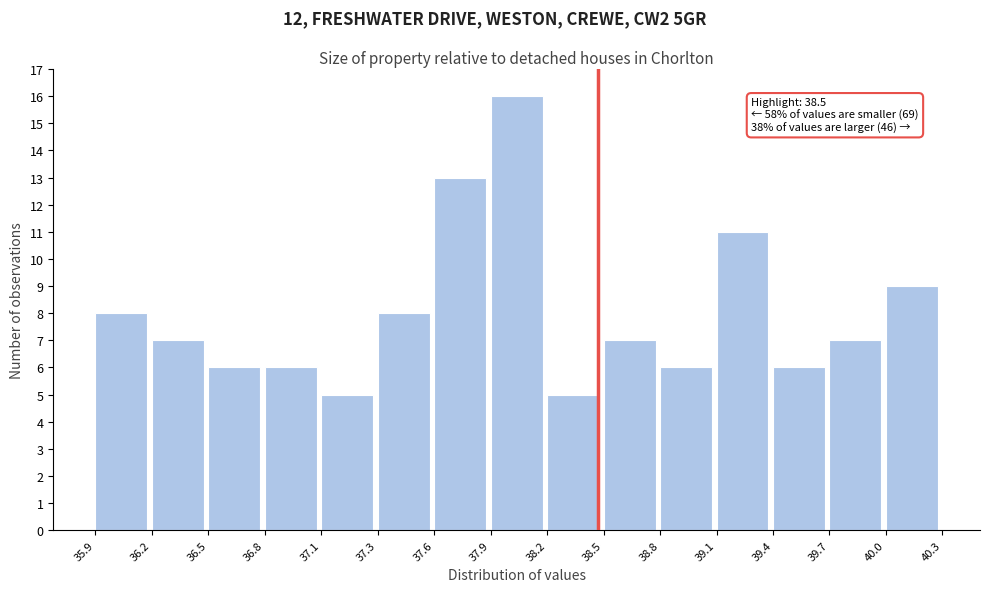

Reading left to right, transcribe all the data shown in this chart.

8	7	6	6	5	8	13	16	5	7	6	11	6	7	9